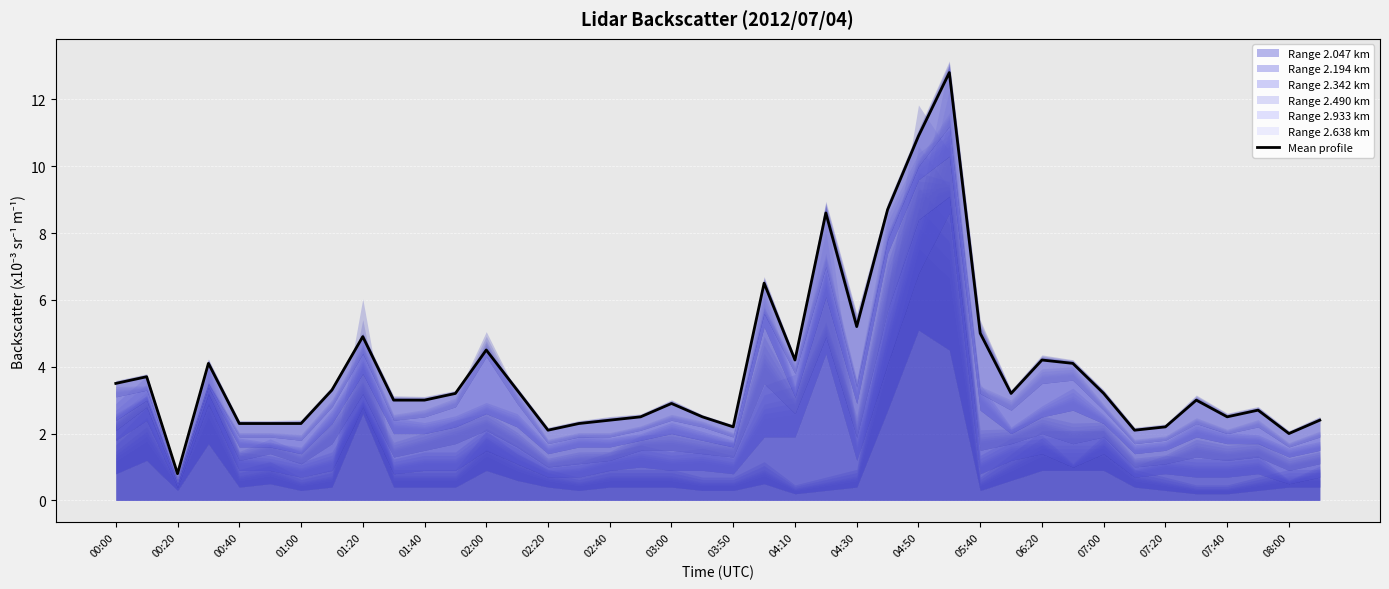

What is the label of the 40th point from the right?

00:00